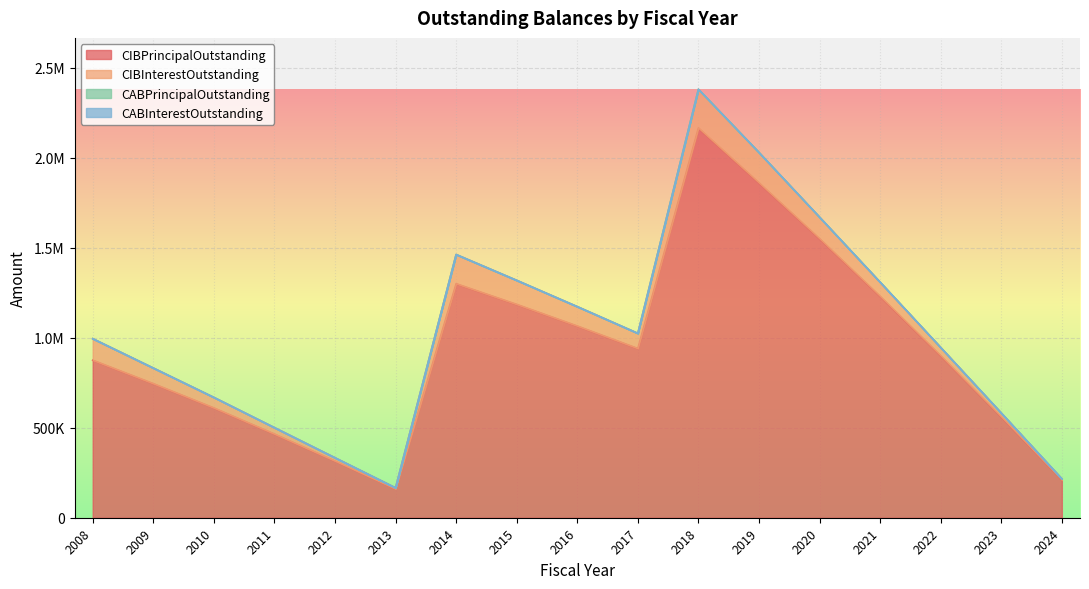

What is the sum of the CIBPrincipalOutstanding values at 2022 and 2008?

1775000.0